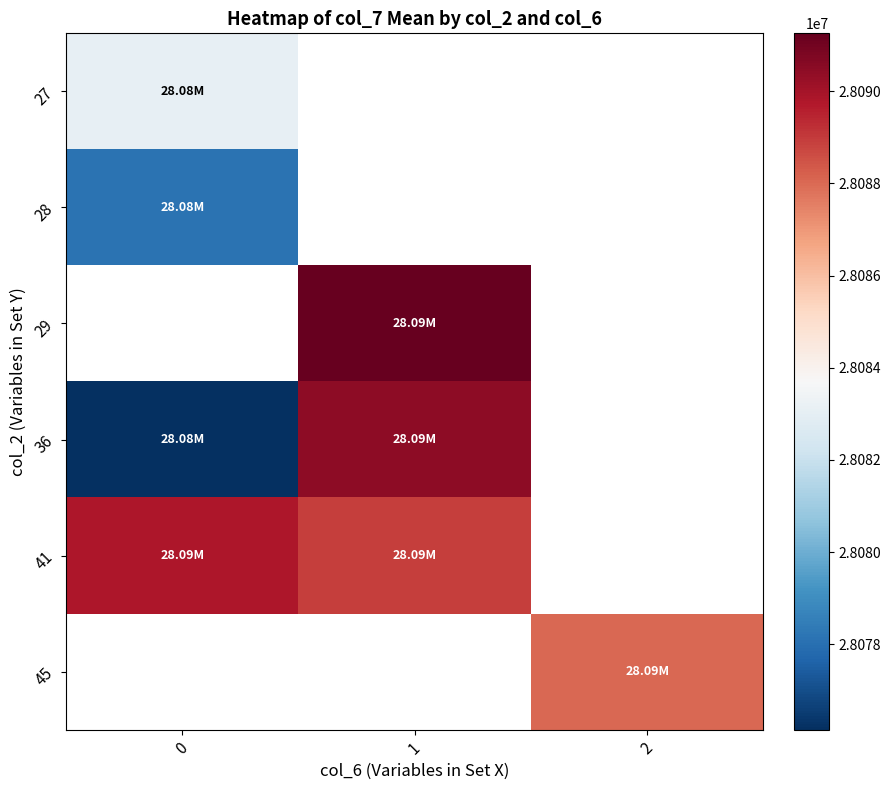

True or false: 29 has a value of 28091259.0 at 1.

True